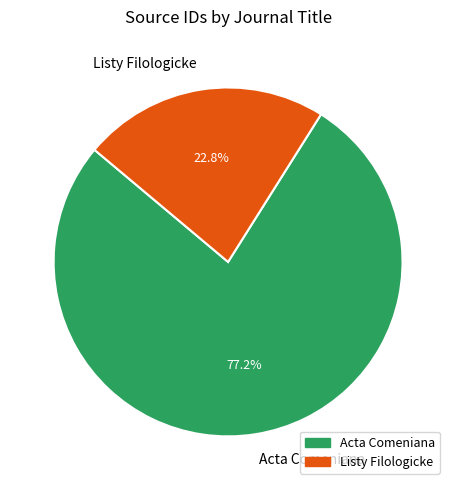

How many slices are in this pie chart?

2